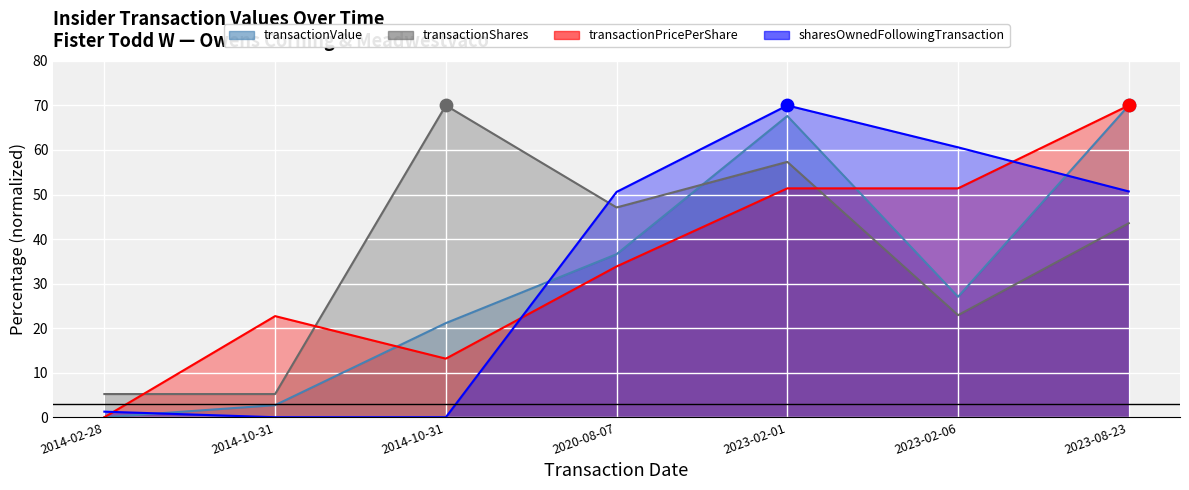

Which series reaches the minimum Y coordinate?

transactionValue